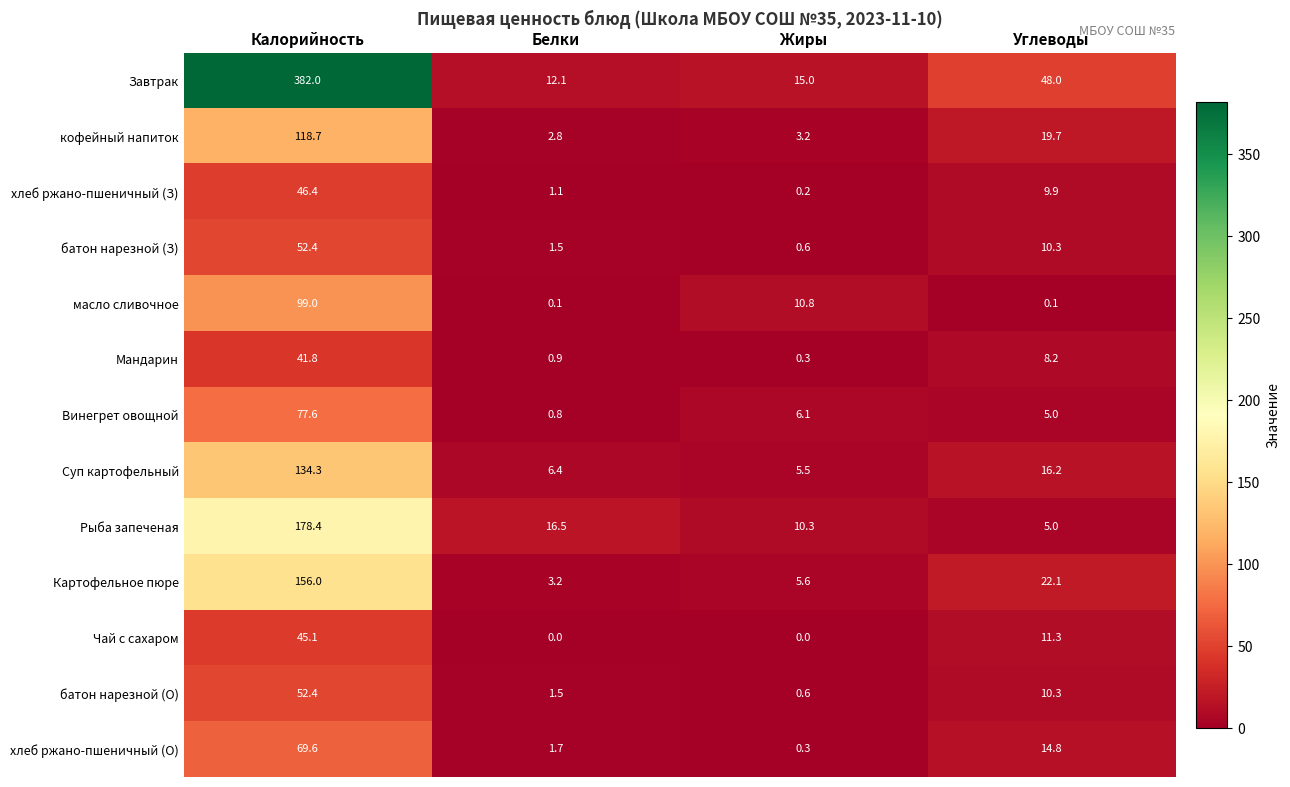

How many distinct data groups are displayed?

13